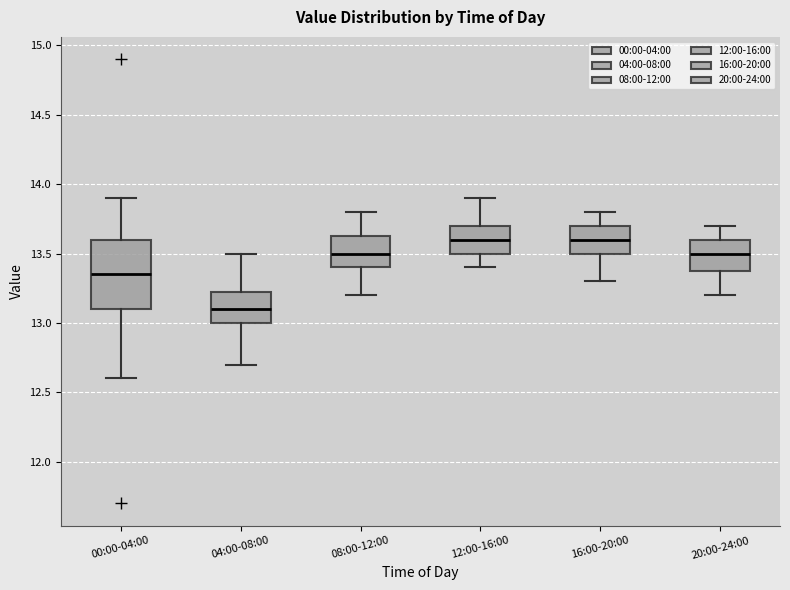

Comparing the boxes themselves (not the whiskers), which one is the tallest?

00:00-04:00